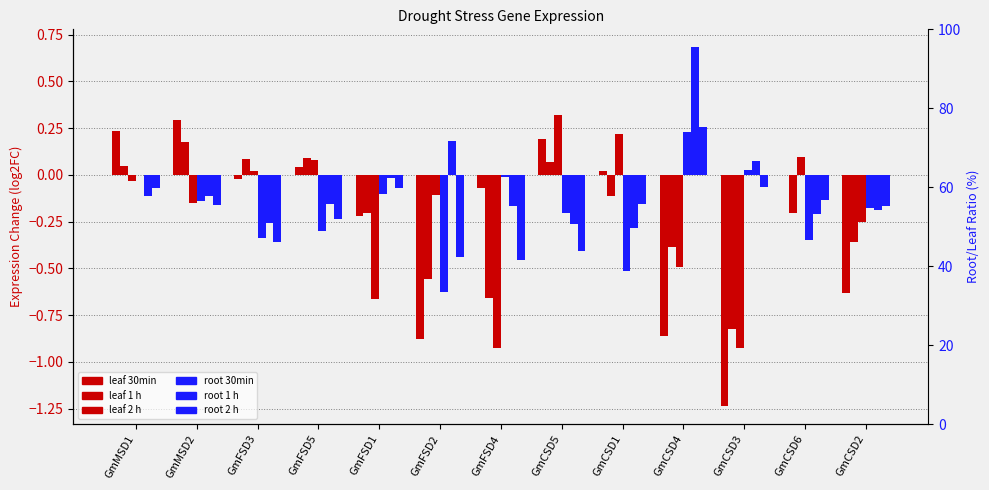

Is it true that leaf 30min equals 0.0 at GmCSD1?

False